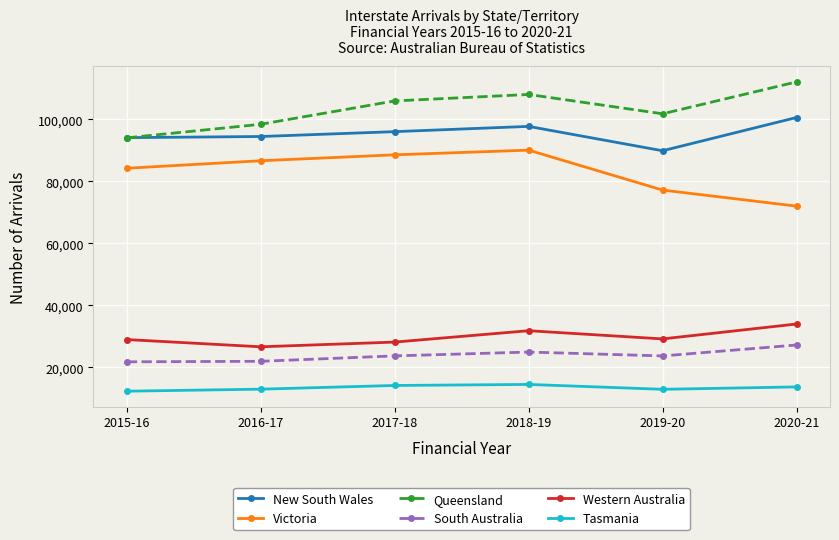

What is the difference between the South Australia values at 2020-21 and 2018-19?

2275